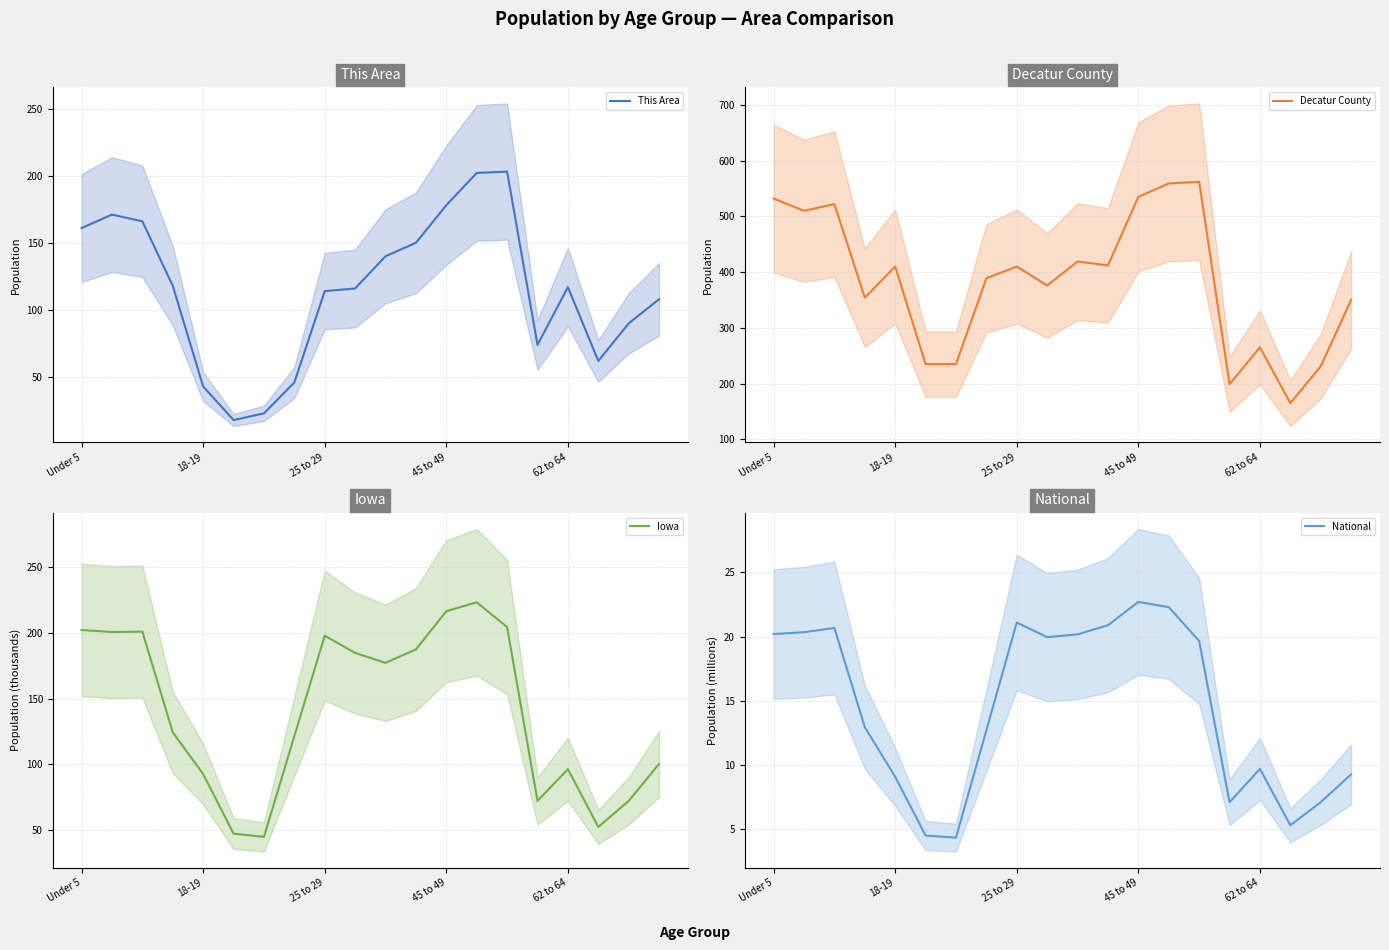

What is the total value across all series at Under 5?

915.3